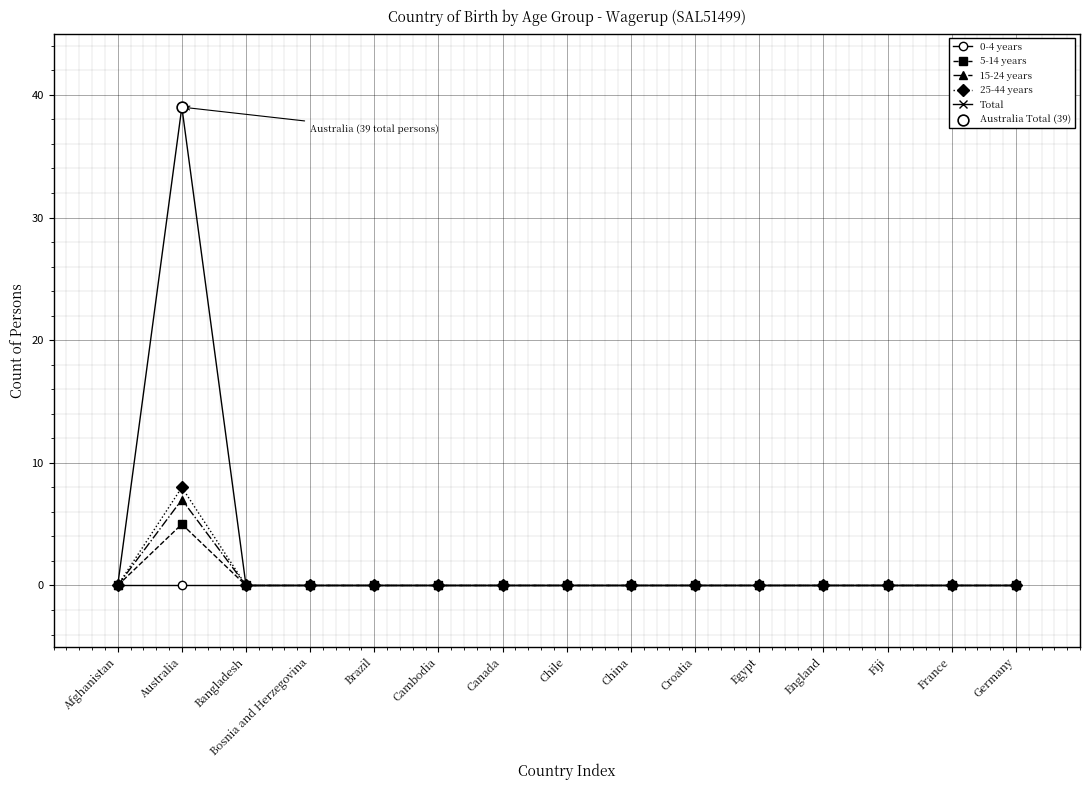

At which category does 25-44 years reach its first local peak?

Australia